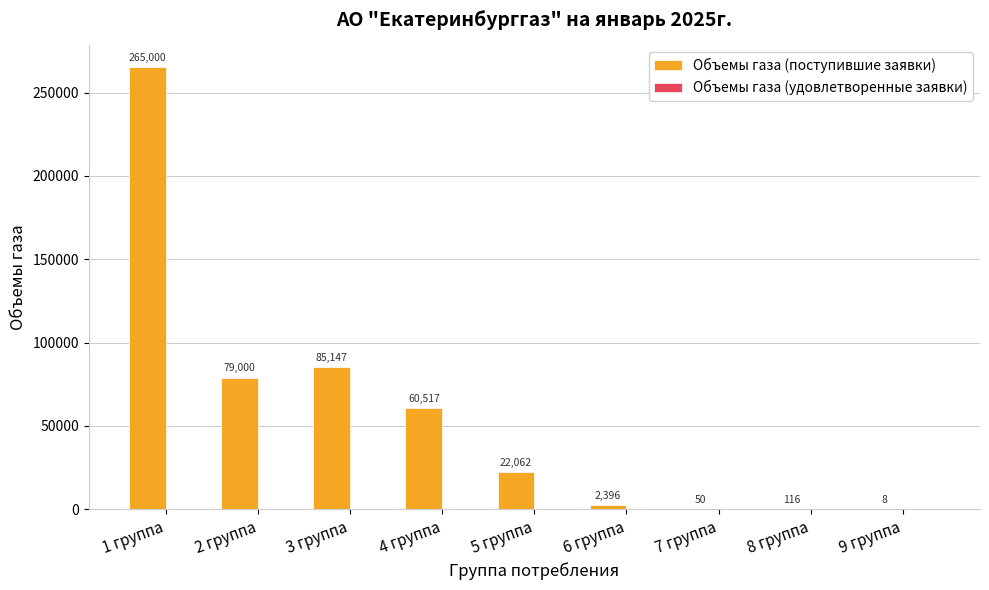

Are the bars horizontal?

No